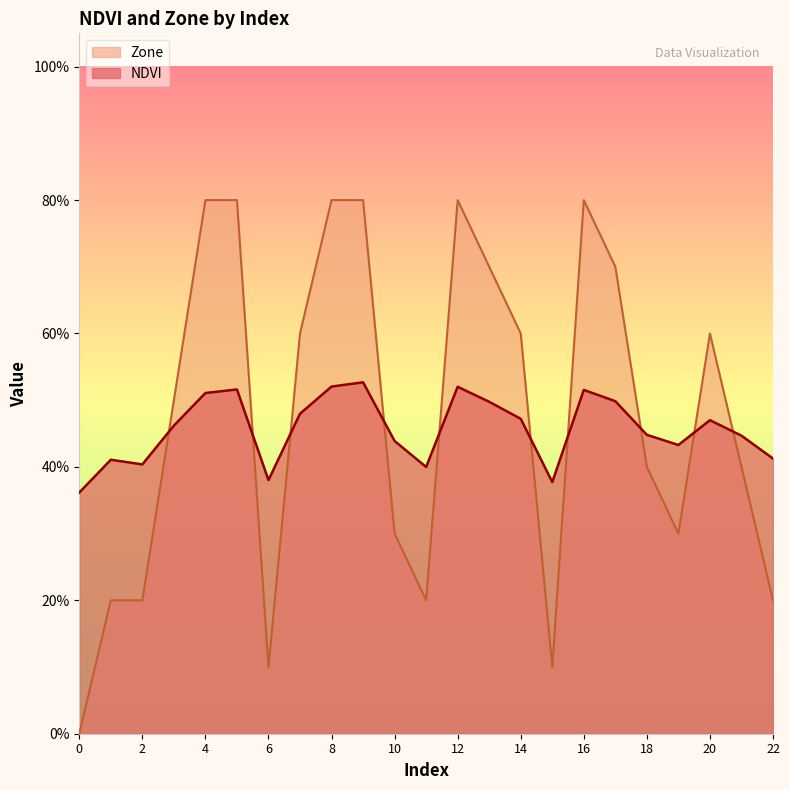

Which series has the largest range (max minus min)?

Zone